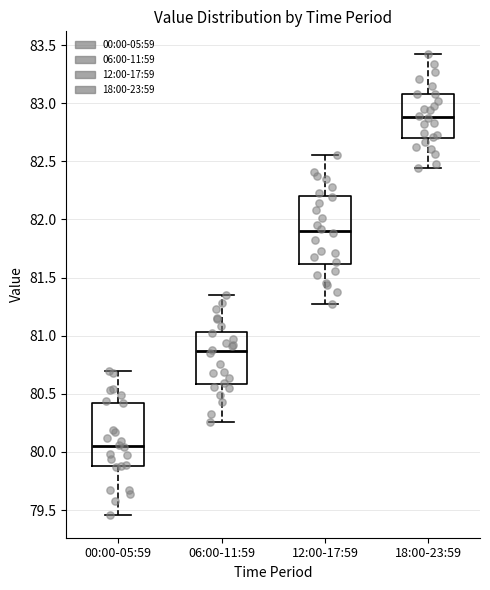

Reading left to right, transcribe this box plot: for each box, give where its median line is, the range the box spans, and where its two whiskers end, as read against the y-axis. The values are not printed on the chart, so give them approximately, as read against the axis.

00:00-05:59: median 80.05, box 79.90 to 80.45, whiskers 79.45 to 80.70
06:00-11:59: median 80.85, box 80.60 to 81.05, whiskers 80.25 to 81.35
12:00-17:59: median 81.90, box 81.60 to 82.20, whiskers 81.25 to 82.55
18:00-23:59: median 82.90, box 82.70 to 83.10, whiskers 82.45 to 83.40